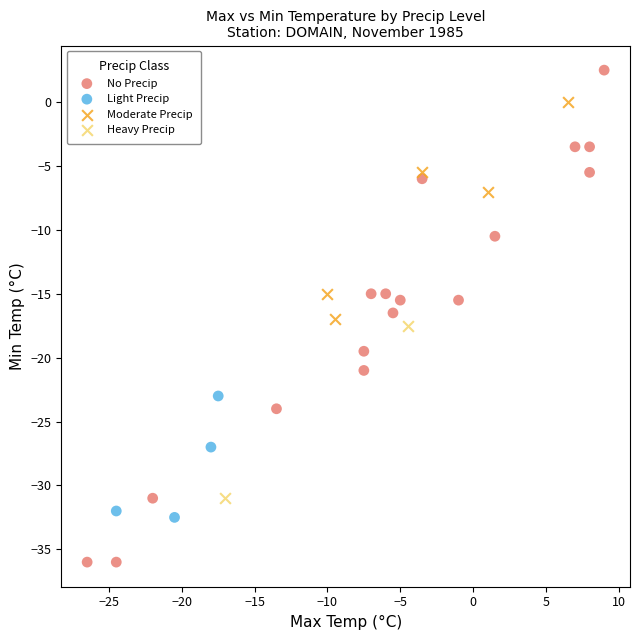

What are all the series names shown in the legend?

No Precip, Light Precip, Moderate Precip, Heavy Precip